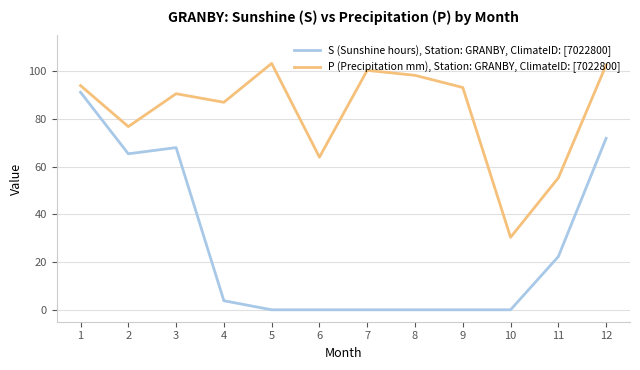

What is the average value of the P (Precipitation mm), Station: GRANBY, ClimateID: [7022800] series?

83.0